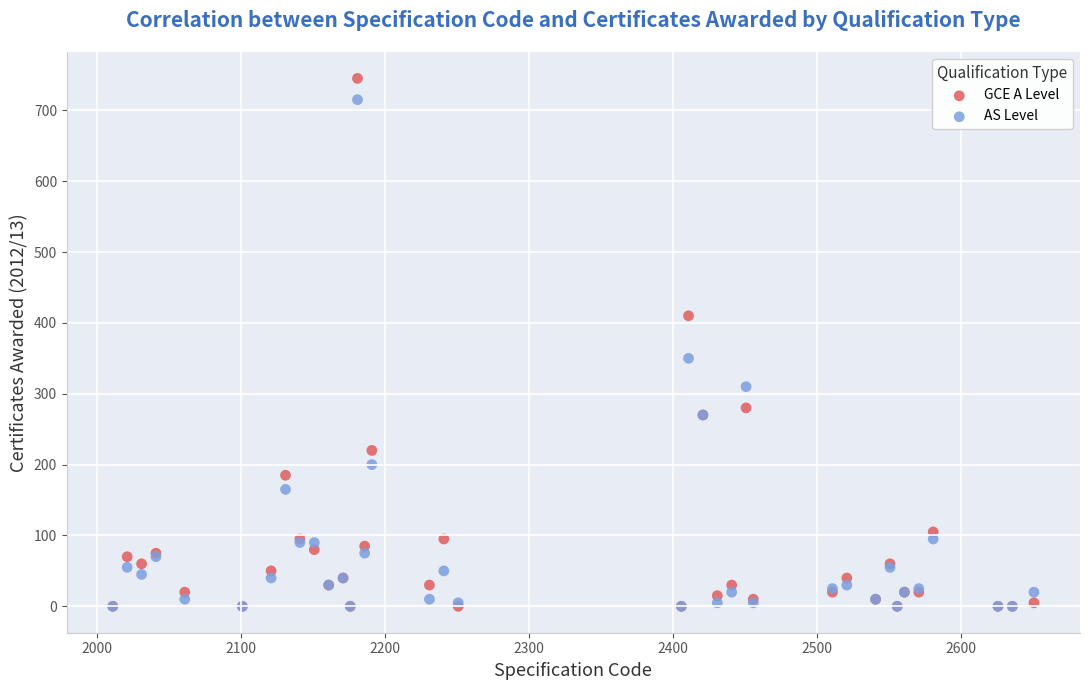

Across all series, what Y value is closest to 372?

350